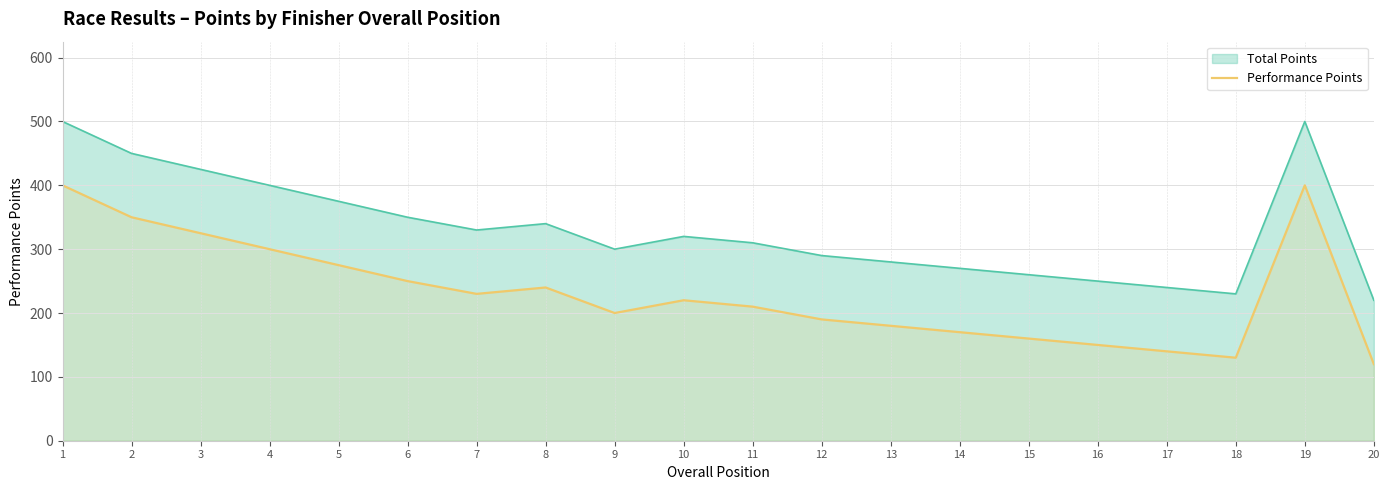

What is the approximate value of Performance Points at 19?

400